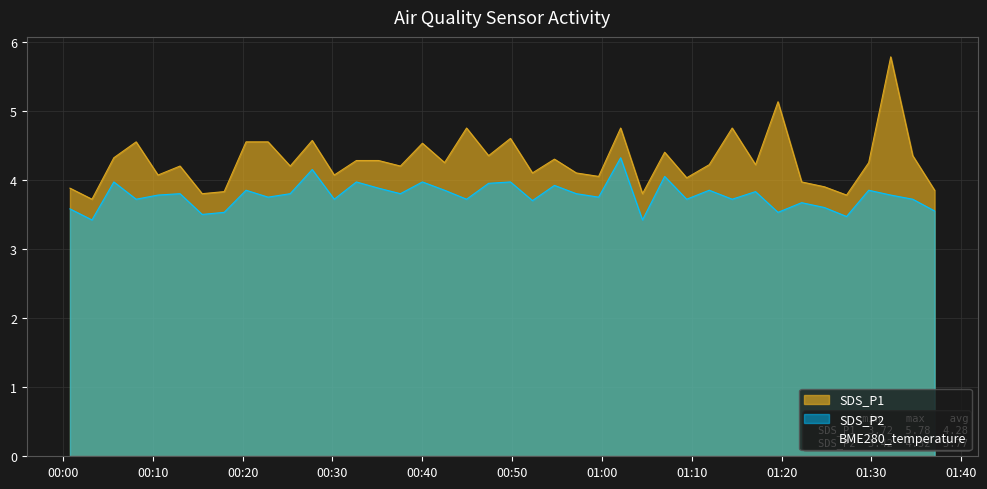

How many lines are shown in the chart?

3